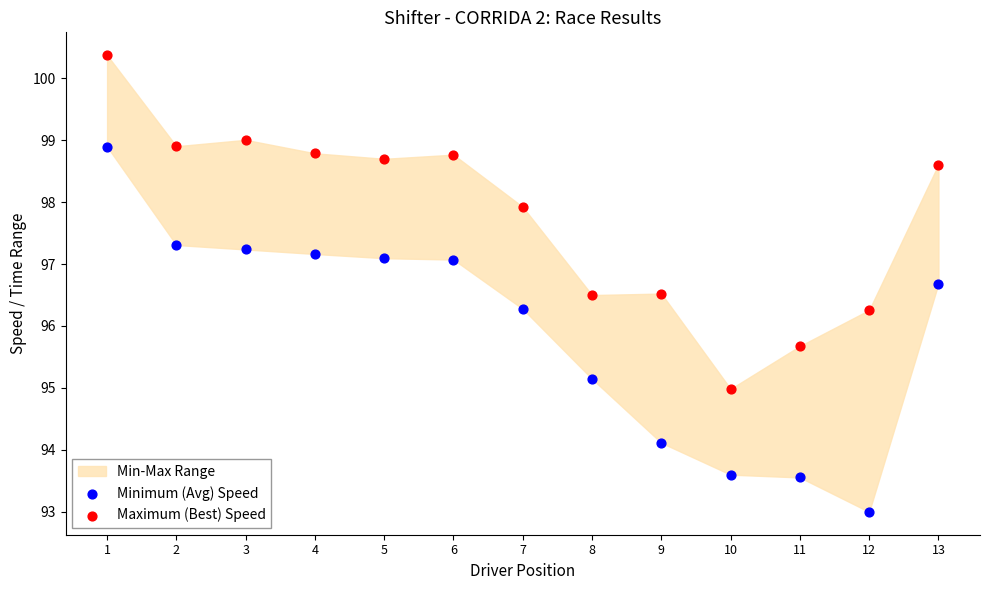

Which series contains the highest Y value?

Maximum (Best) Speed